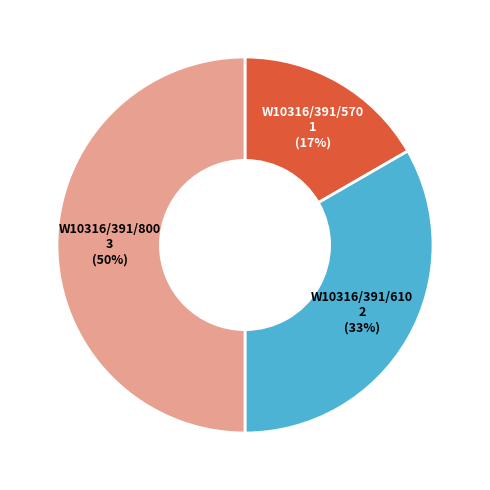

Is W10316/391/570 the majority of the pie?

No